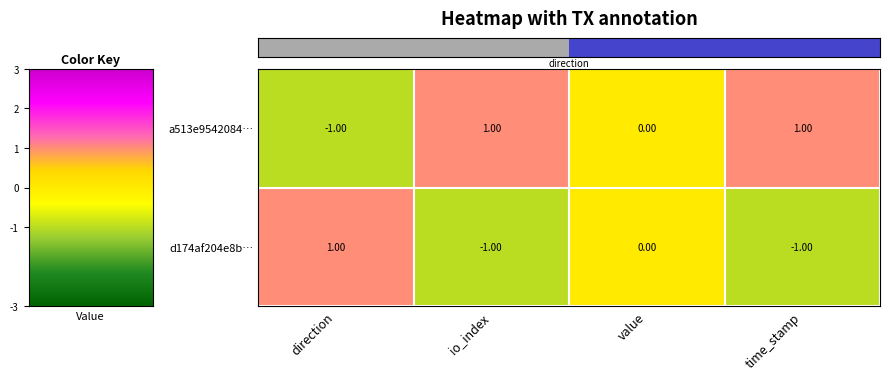

Is the value of d174af204e8b… at io_index greater than the value of a513e9542084… at time_stamp?

No